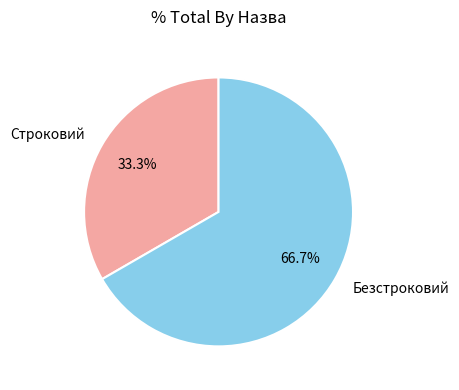

How many segments does this pie chart have?

2